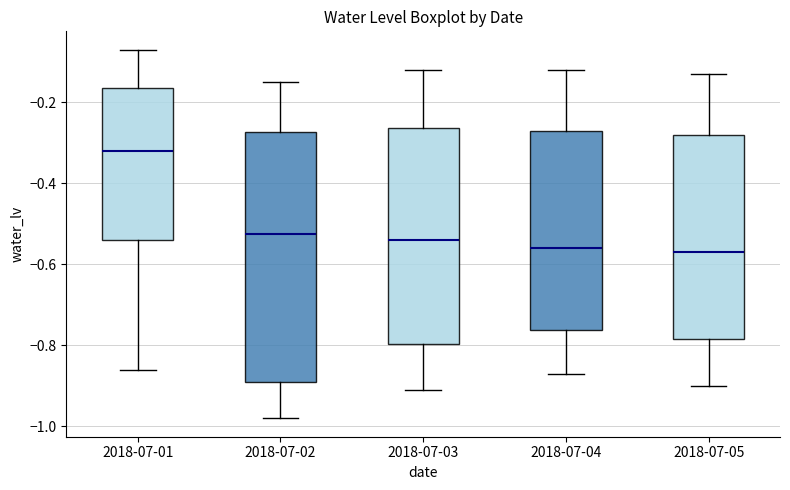

Reading left to right, transcribe this box plot: for each box, give where its median line is, the range the box spans, and where its two whiskers end, as read against the y-axis. The values are not printed on the chart, so give them approximately, as read against the axis.

2018-07-01: median -0.32, box -0.54 to -0.16, whiskers -0.86 to -0.06
2018-07-02: median -0.52, box -0.88 to -0.28, whiskers -0.98 to -0.14
2018-07-03: median -0.54, box -0.80 to -0.26, whiskers -0.90 to -0.12
2018-07-04: median -0.56, box -0.76 to -0.26, whiskers -0.86 to -0.12
2018-07-05: median -0.56, box -0.78 to -0.28, whiskers -0.90 to -0.12